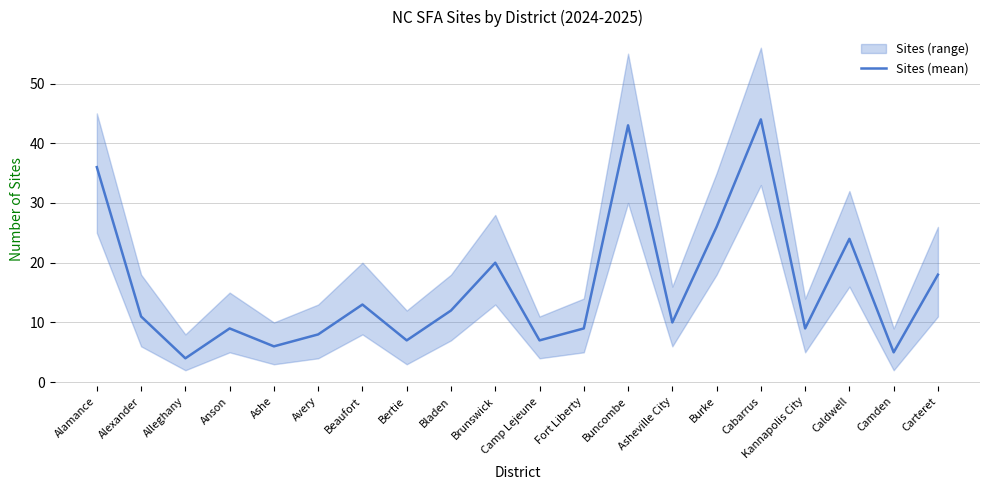

Does the chart display data point markers on the line(s)?

No